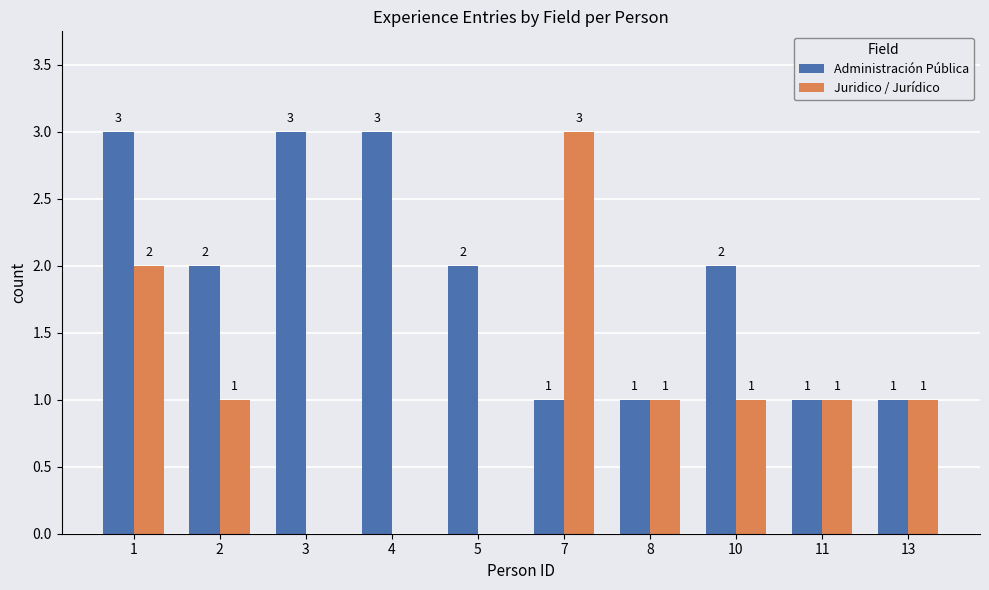

Which series changed the most between 2 and 8?

Administración Pública